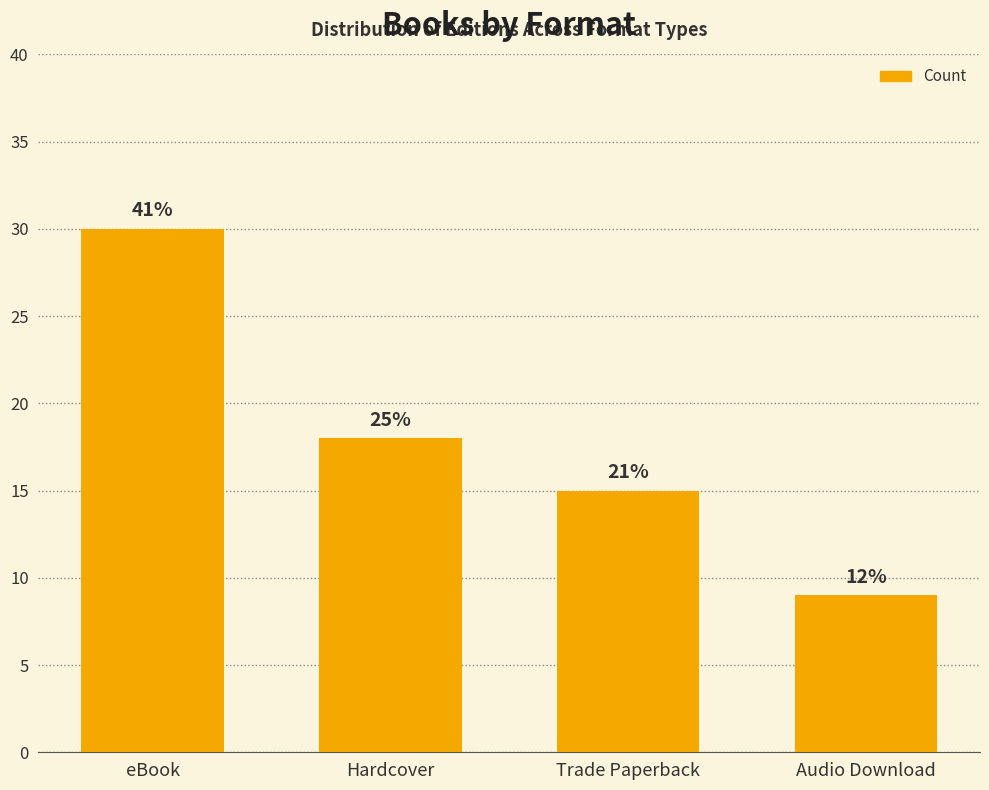

What position from the left is eBook?

1